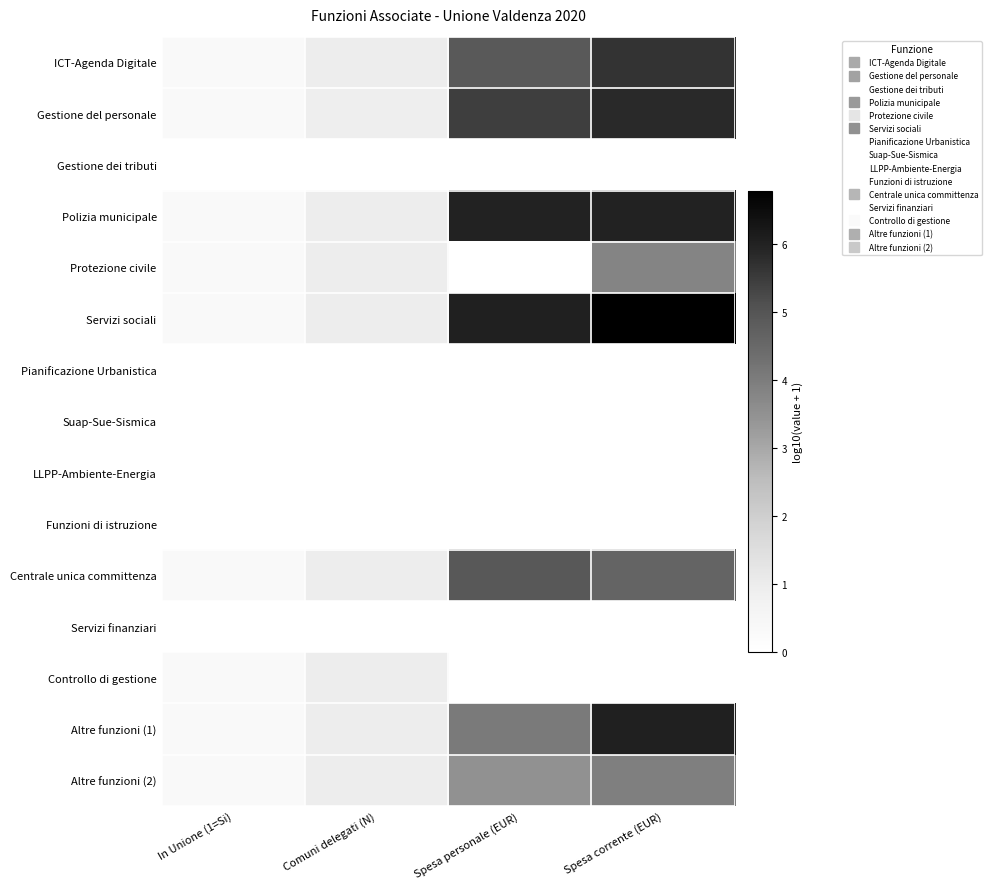

What is the maximum value shown in the chart?

6.8